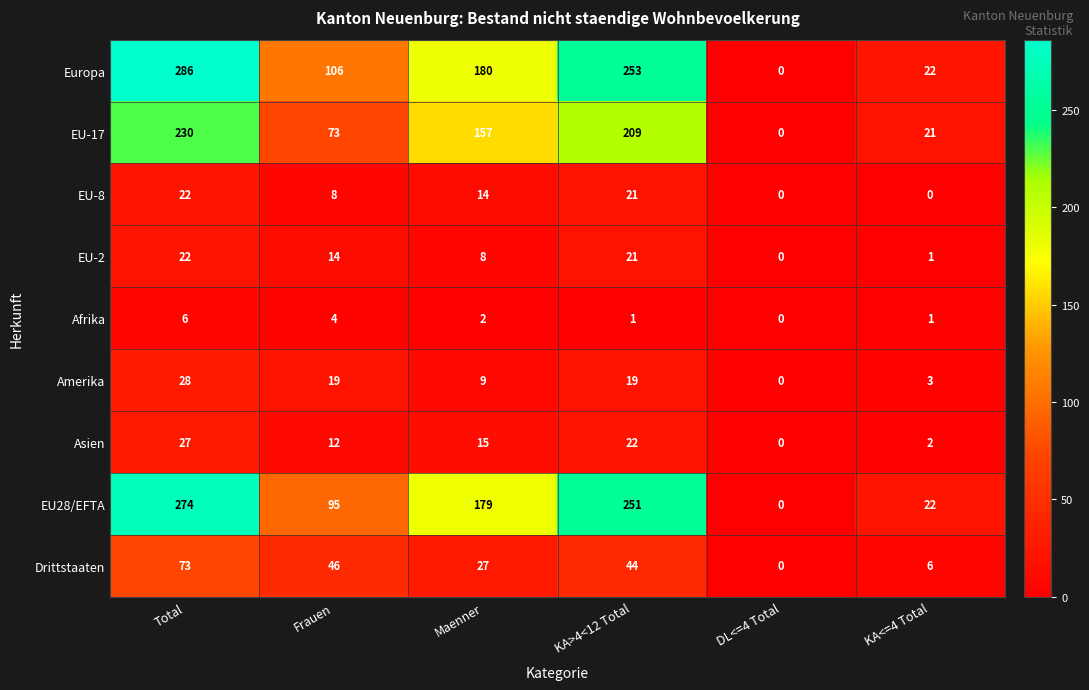

At which label is EU28/EFTA closest to 137?

Frauen